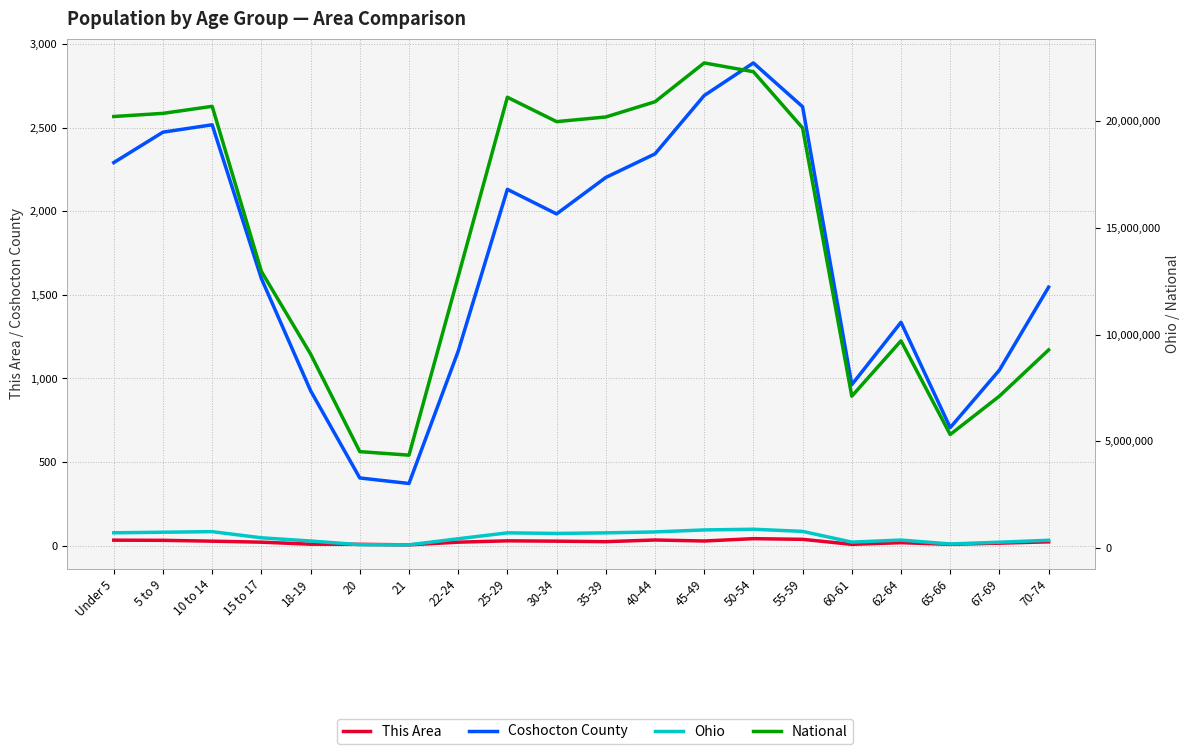

List the series in order of their peak value, lowest first.

This Area, Coshocton County, Ohio, National